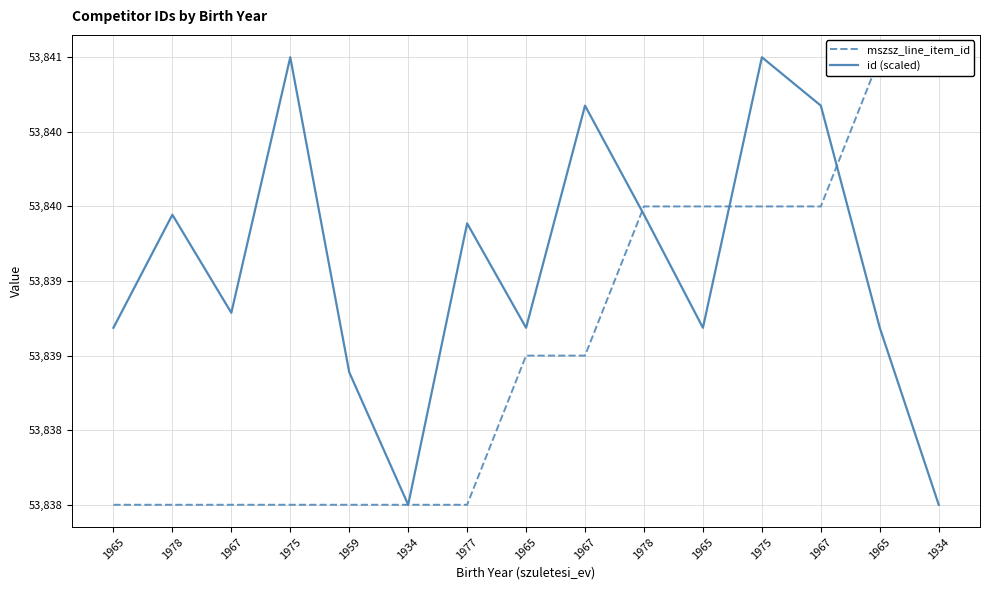

Which category has the lowest value in the id (scaled) series?

1934